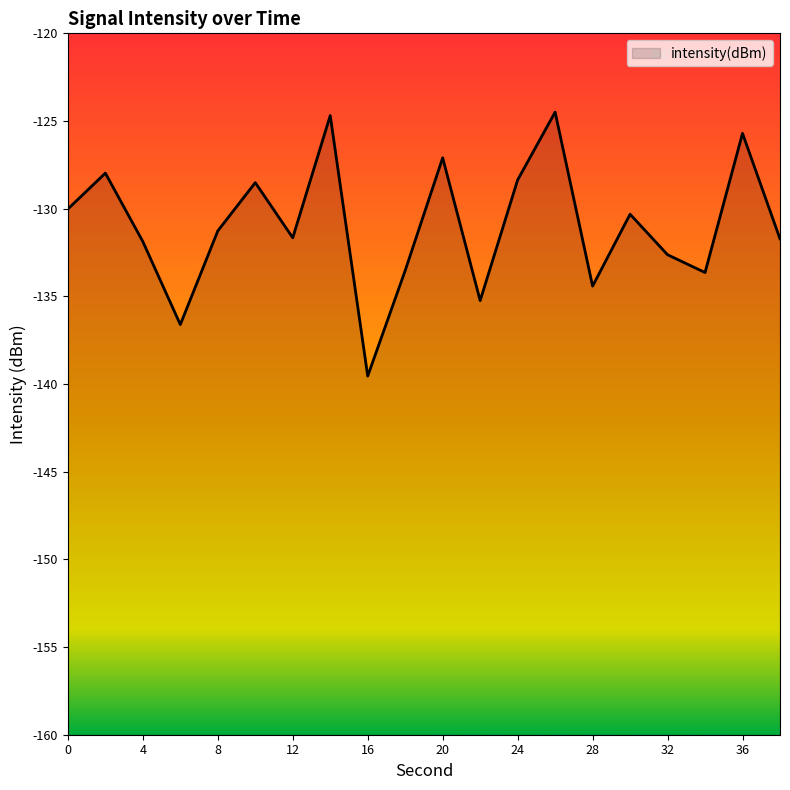

What is the greatest value displayed?

-124.5